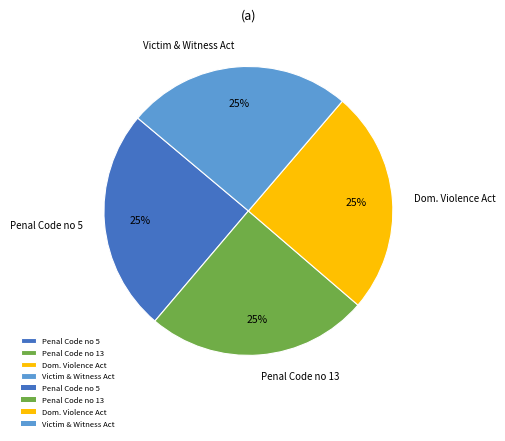

True or false: Victim & Witness Act accounts for 12% of the total.

False